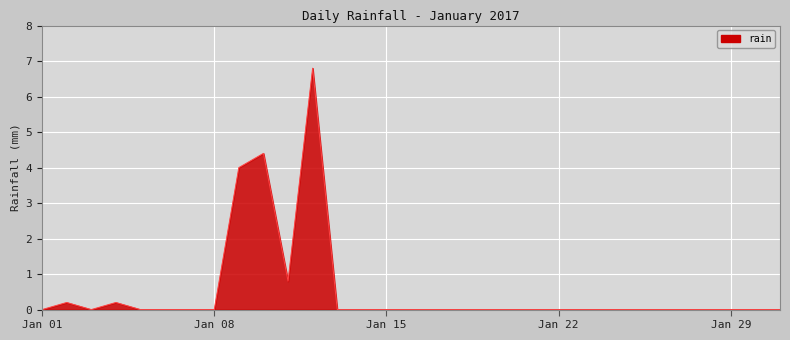

What is the greatest value displayed?

6.8